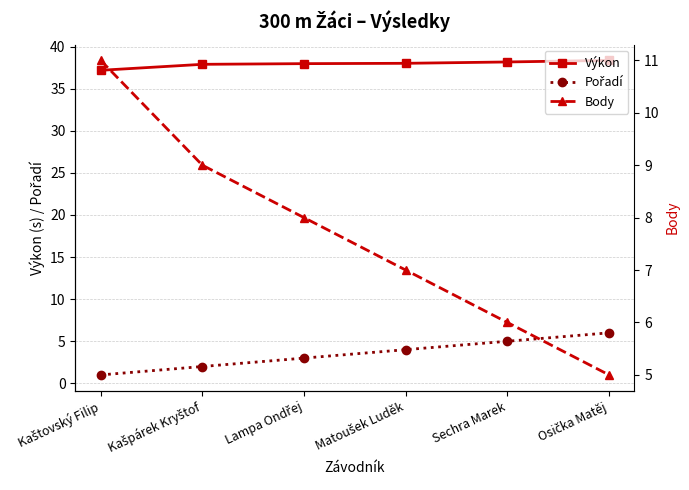

At which label is Body closest to 8?

Lampa Ondřej